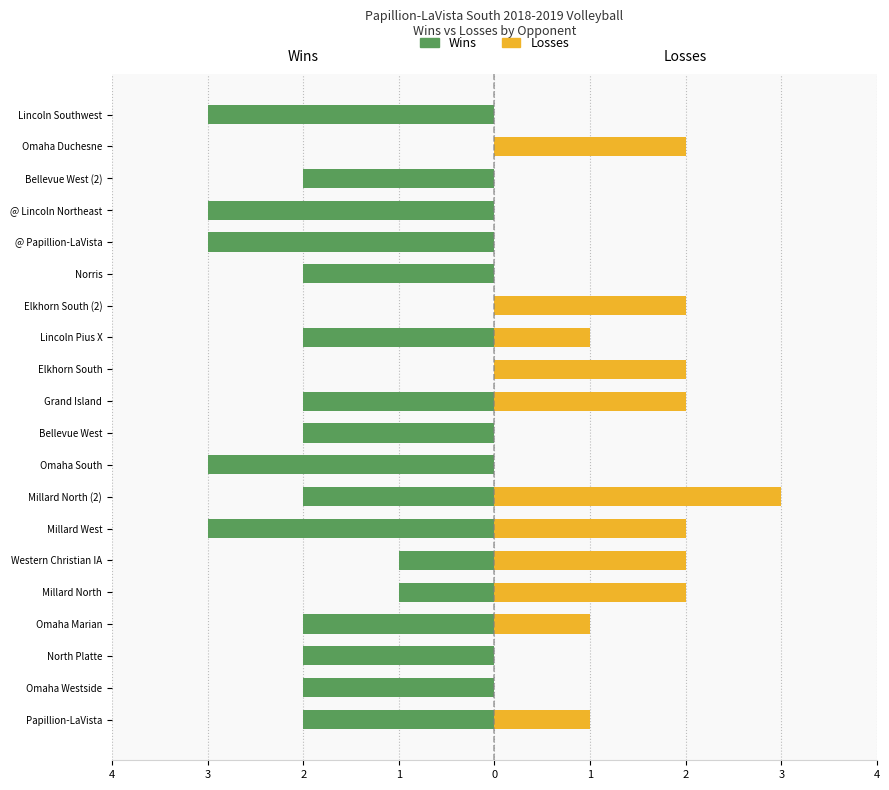

Which series changed the most between Papillion-LaVista and Bellevue West (2)?

Losses